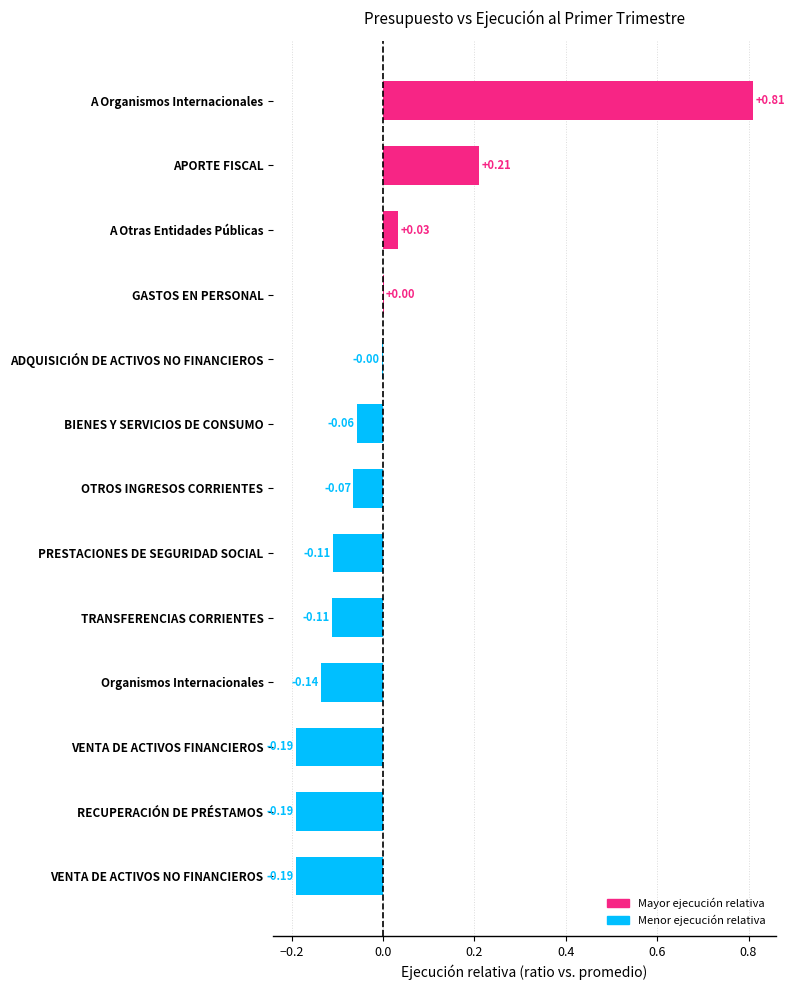

Which label corresponds to the largest value in the chart?

A Organismos Internacionales